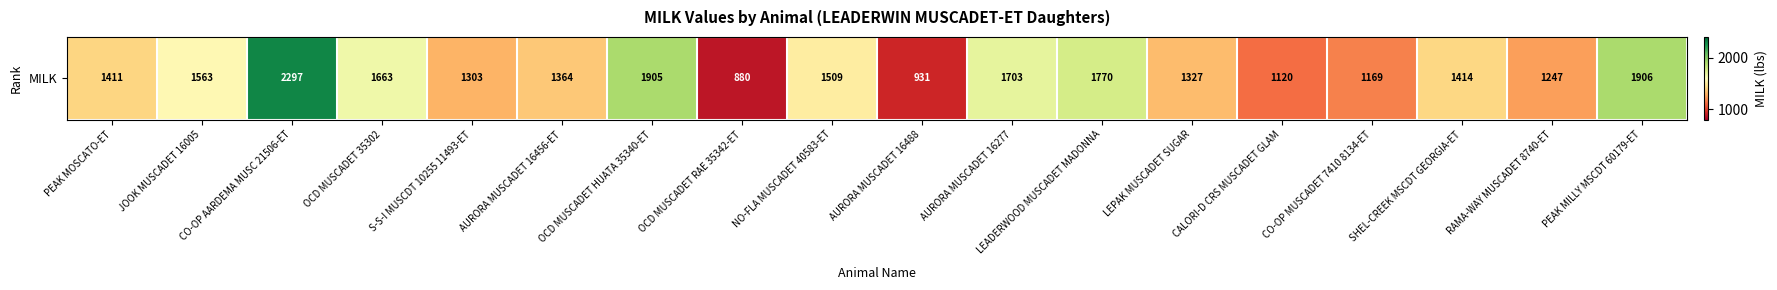

Approximately how many times larger is the value at LEADERWOOD MUSCADET MADONNA compared to LEPAK MUSCADET SUGAR?

1.3